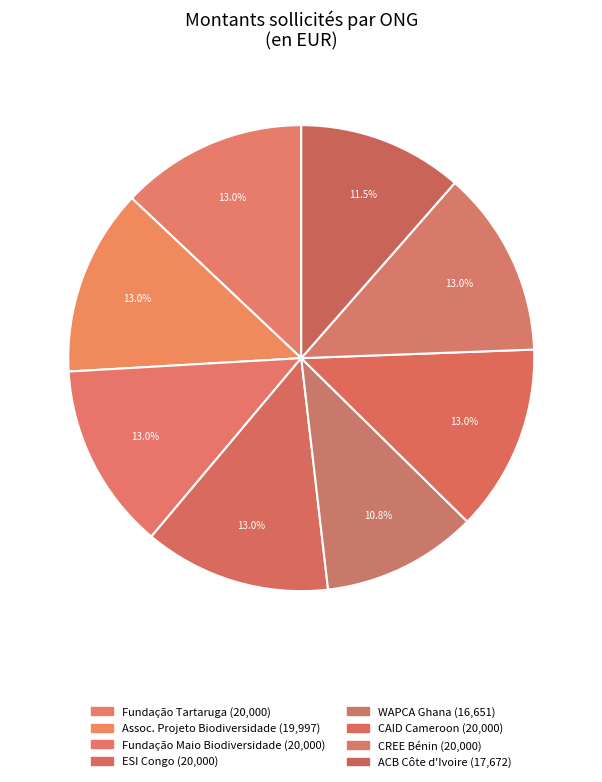

To the nearest percent, what is the average slice percentage?

12%